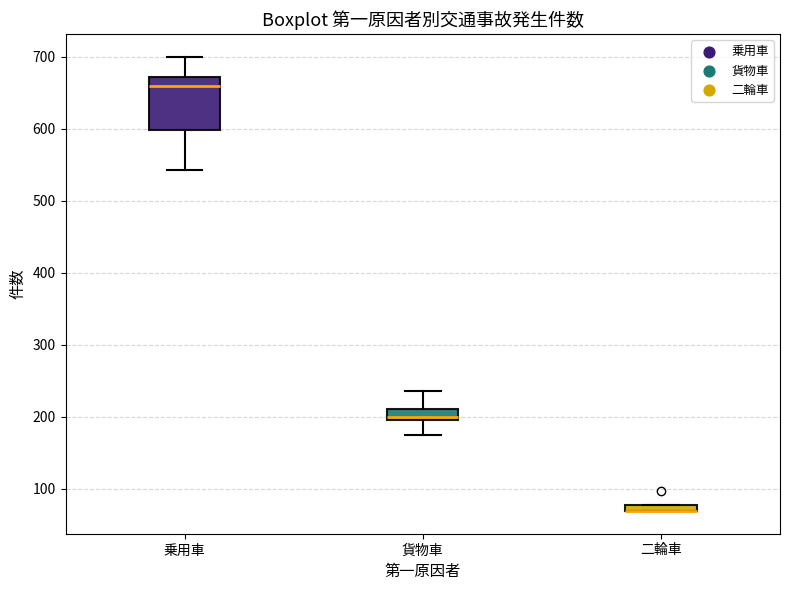

Comparing the boxes themselves (not the whiskers), which one is the tallest?

乗用車